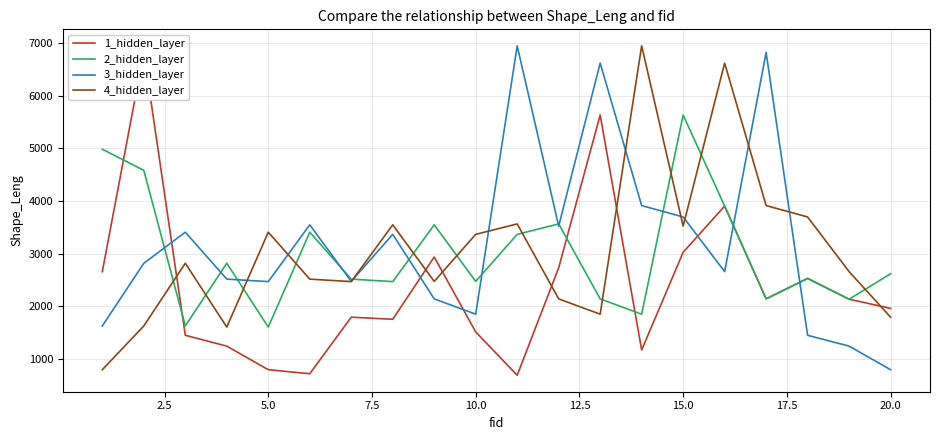

Does the chart display data point markers on the line(s)?

No